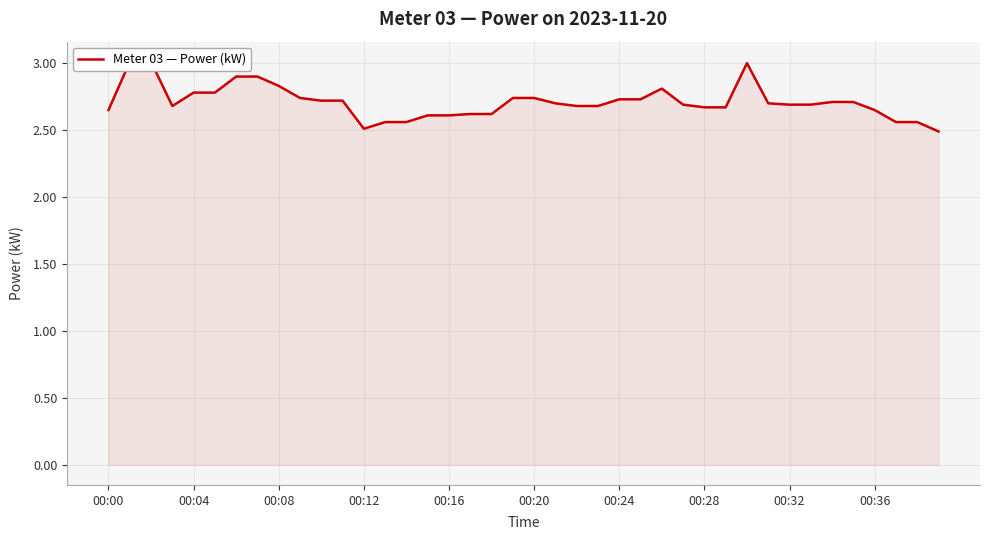

What is the smallest value displayed?

2.5